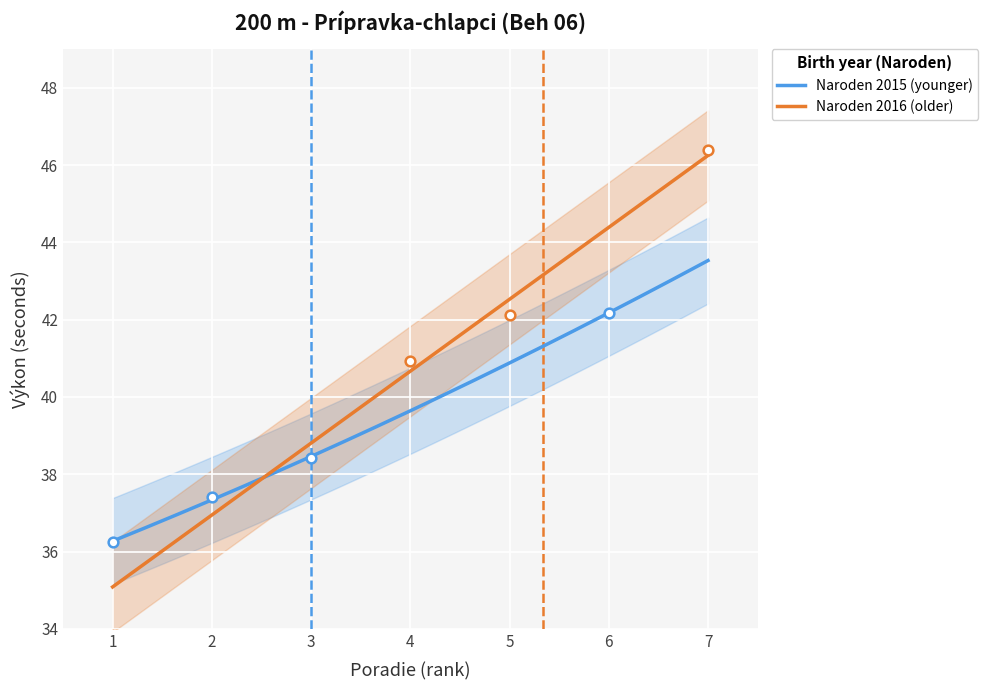

What is the maximum value for Naroden 2016 (older)?

46.2